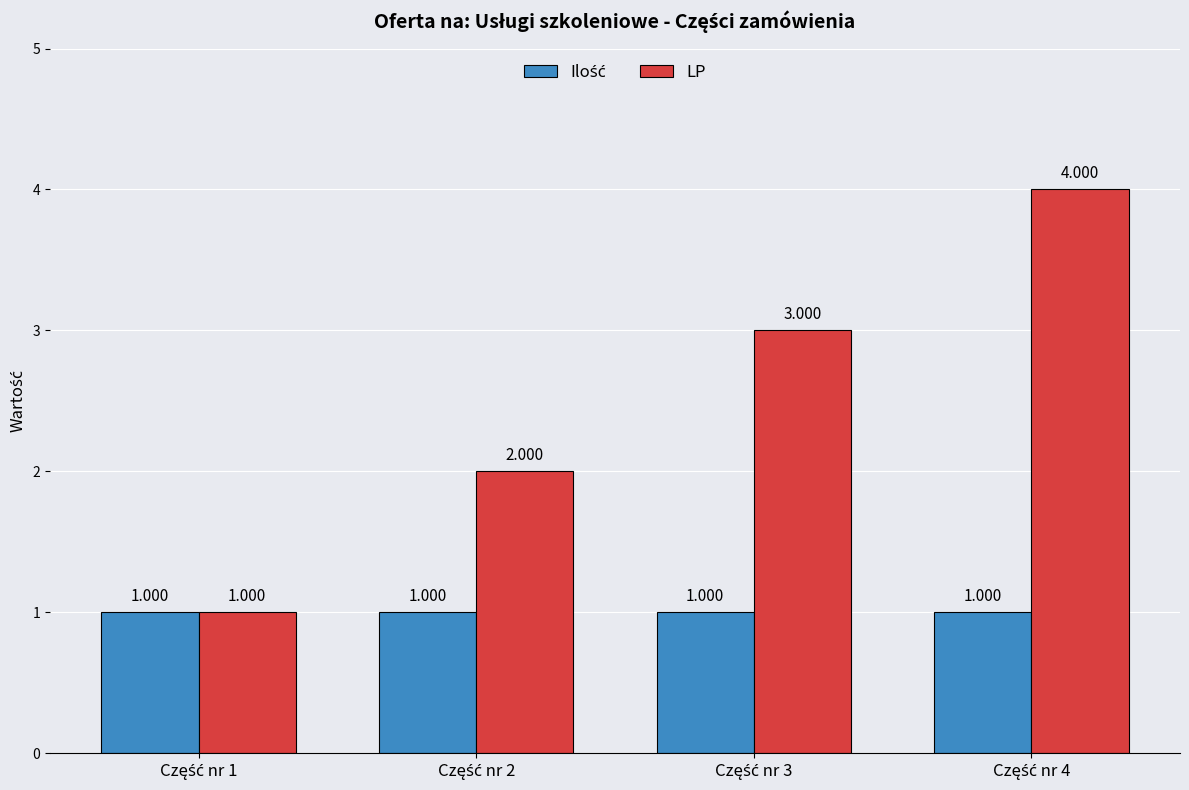

Which series has the largest total across all categories?

LP